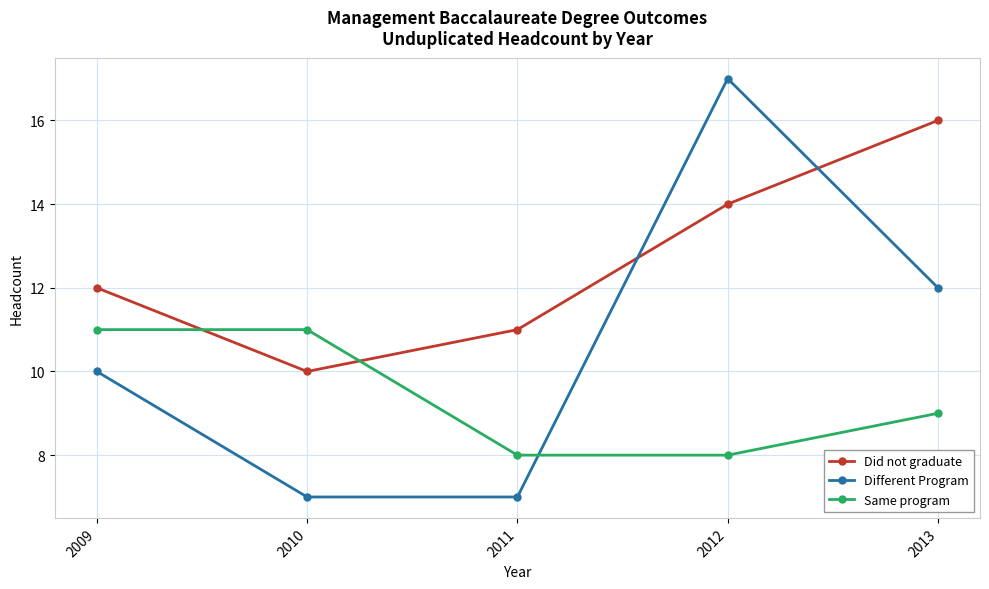

Does the chart display data point markers on the line(s)?

Yes